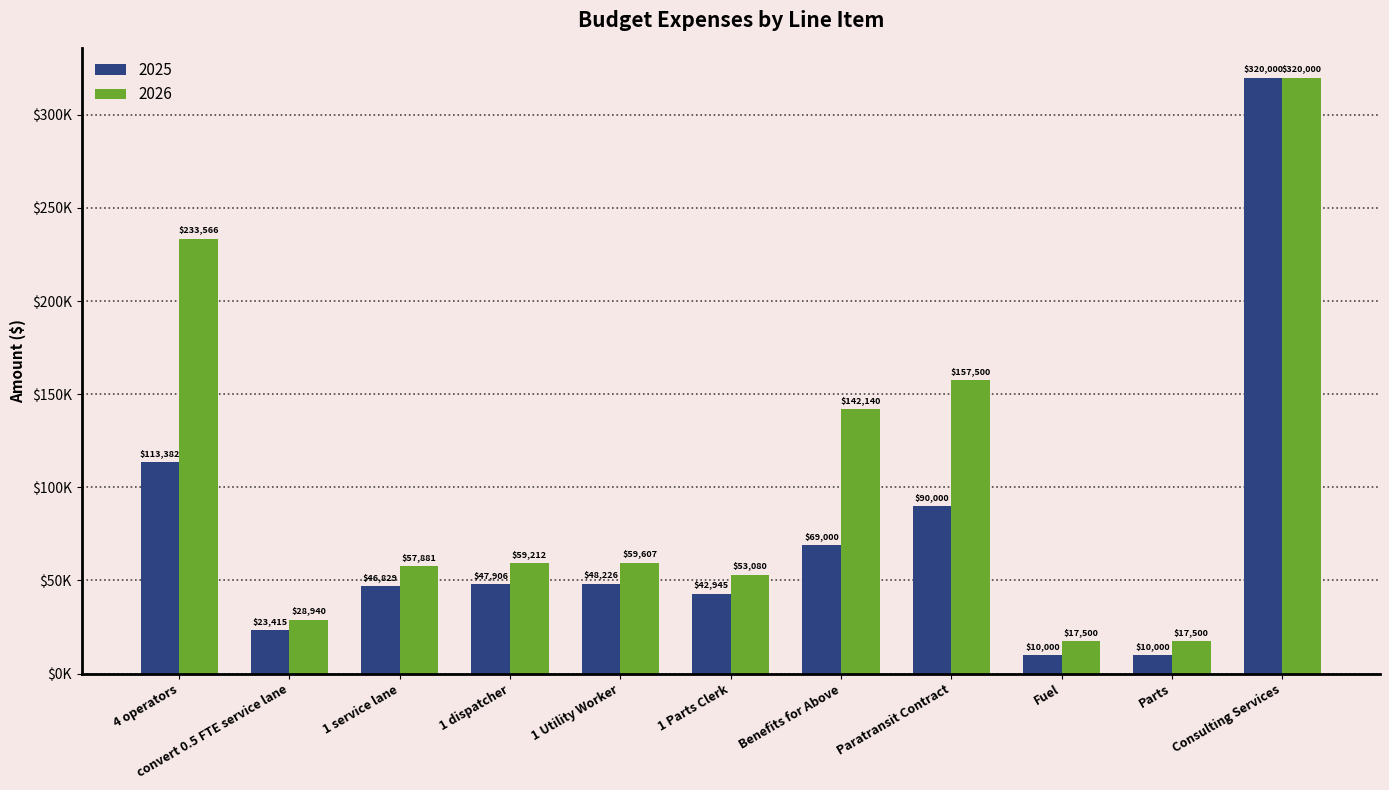

What is the highest value of the 2025 series?

320000.0